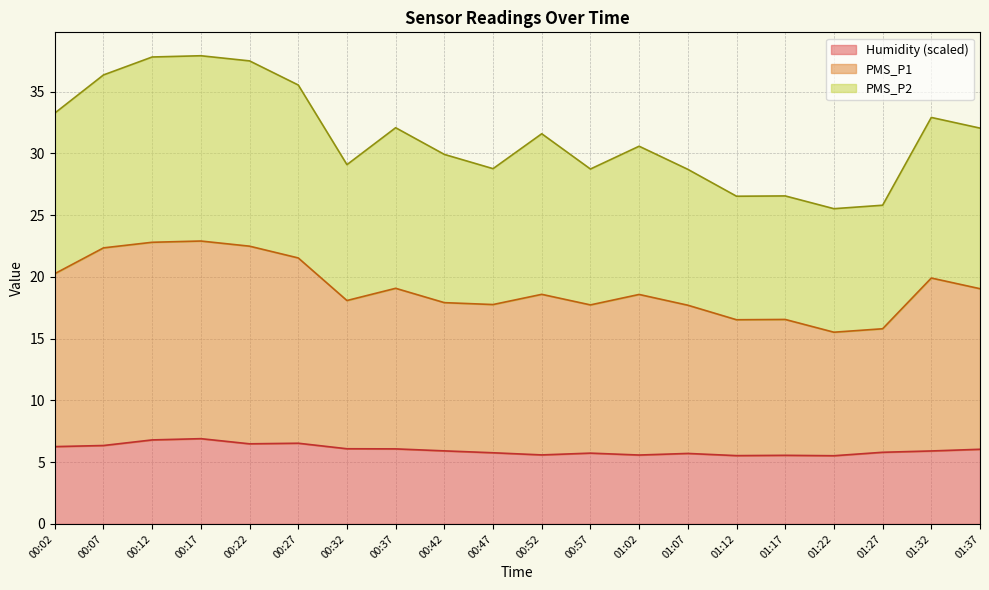

What is the total value across all series at 00:22?

37.5